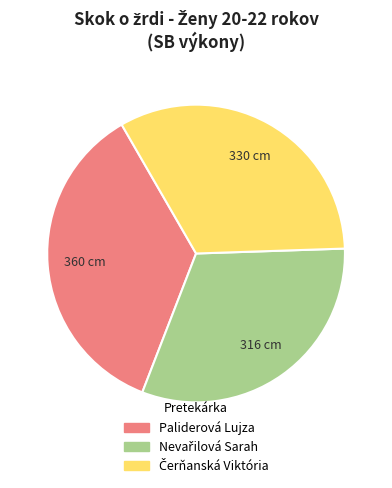

Is there a majority slice in this chart?

No